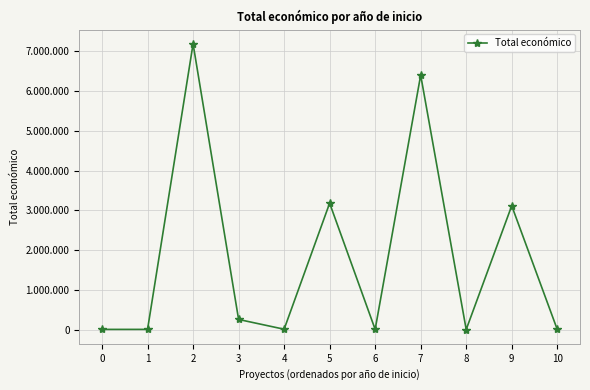

True or false: the data has more than 1 interior local peaks.

True